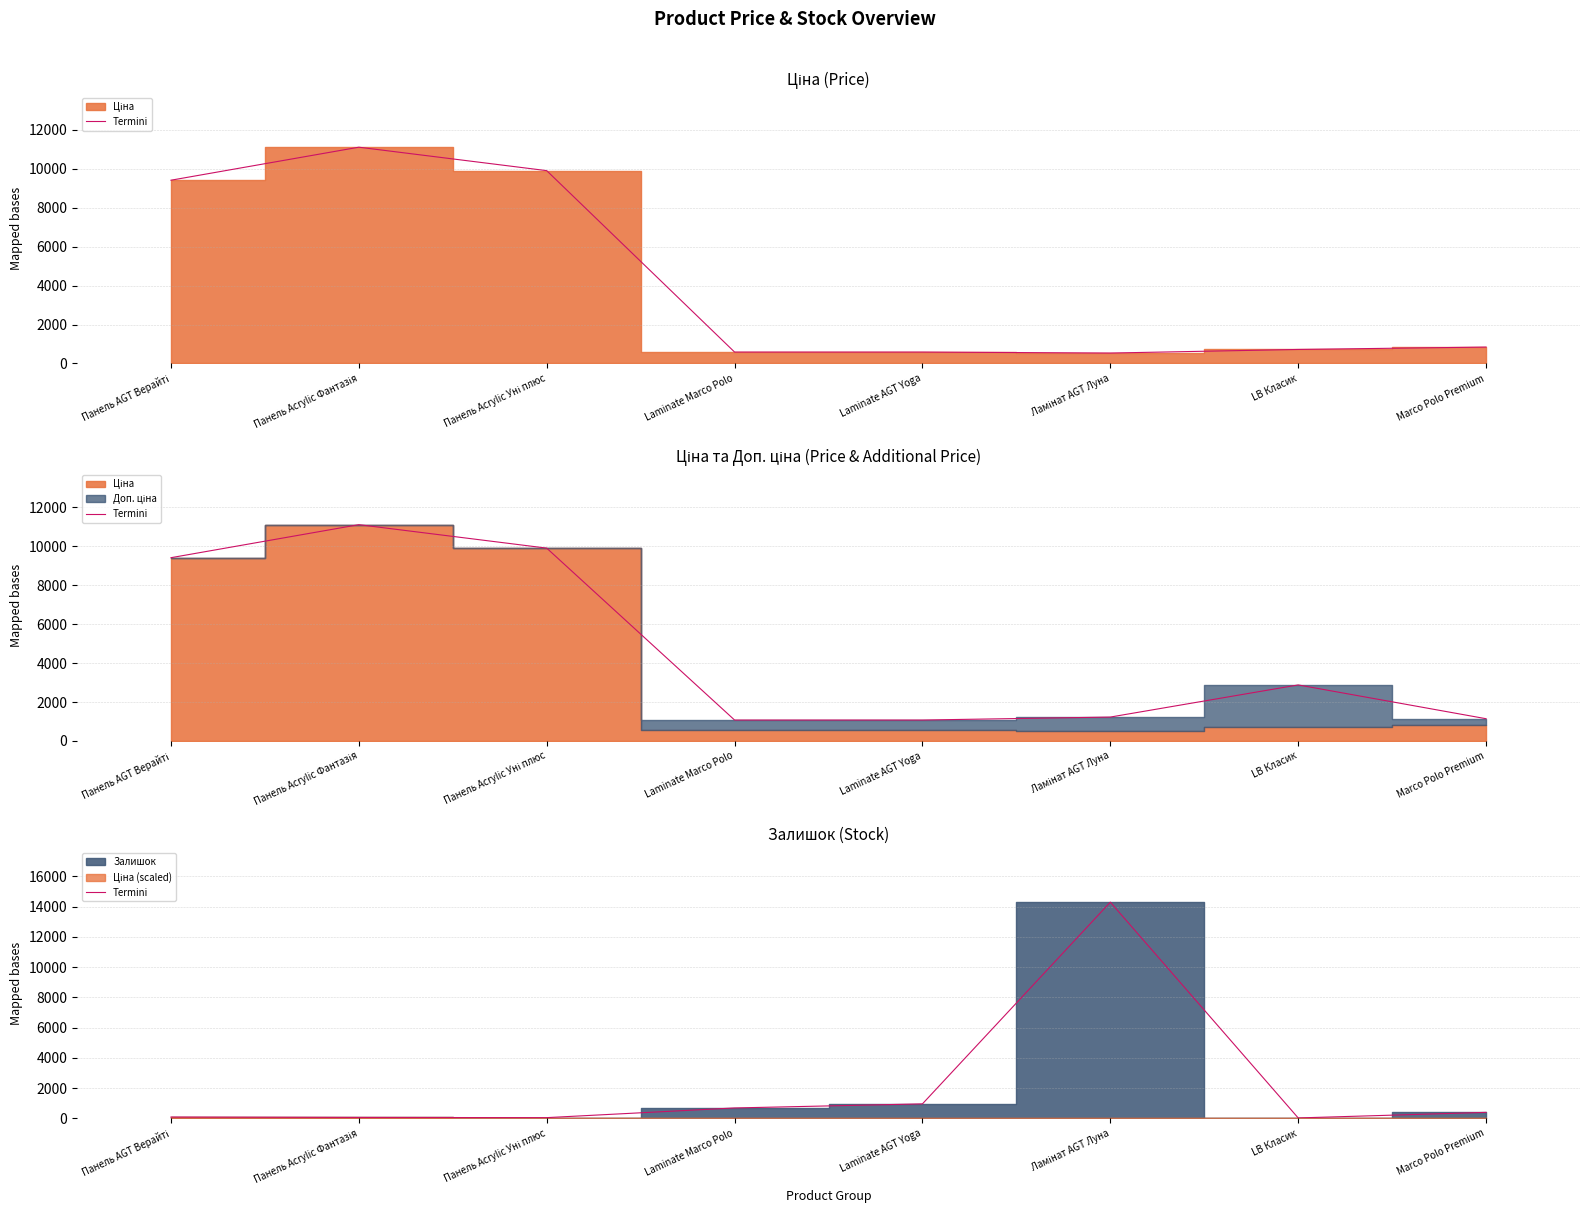

Is it true that the value at Laminate Marco Polo is 218?

False